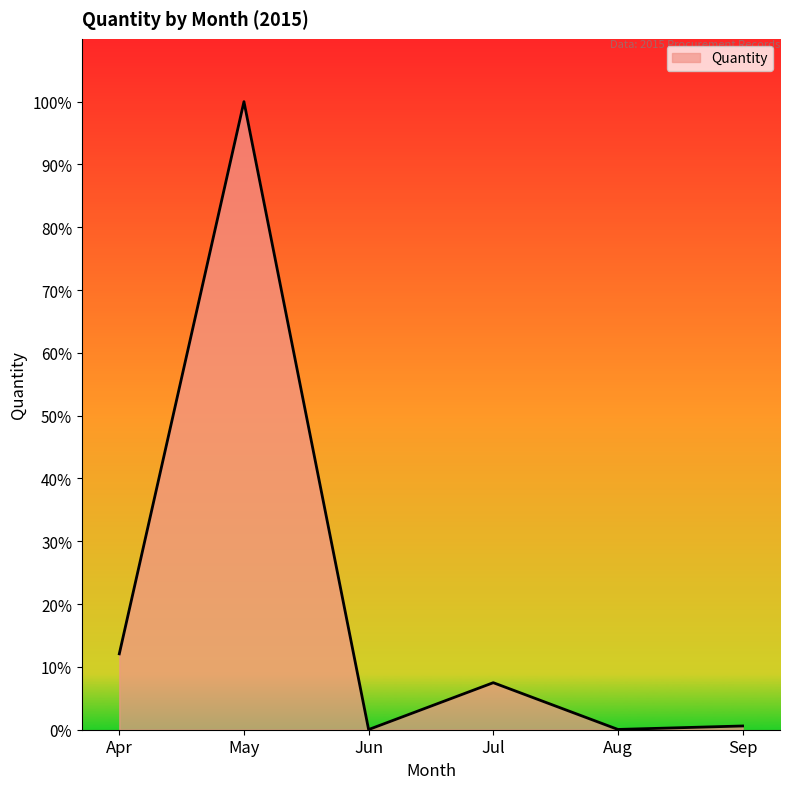

List the labels in order of value, smallest first.

Jun, Aug, Sep, Jul, Apr, May